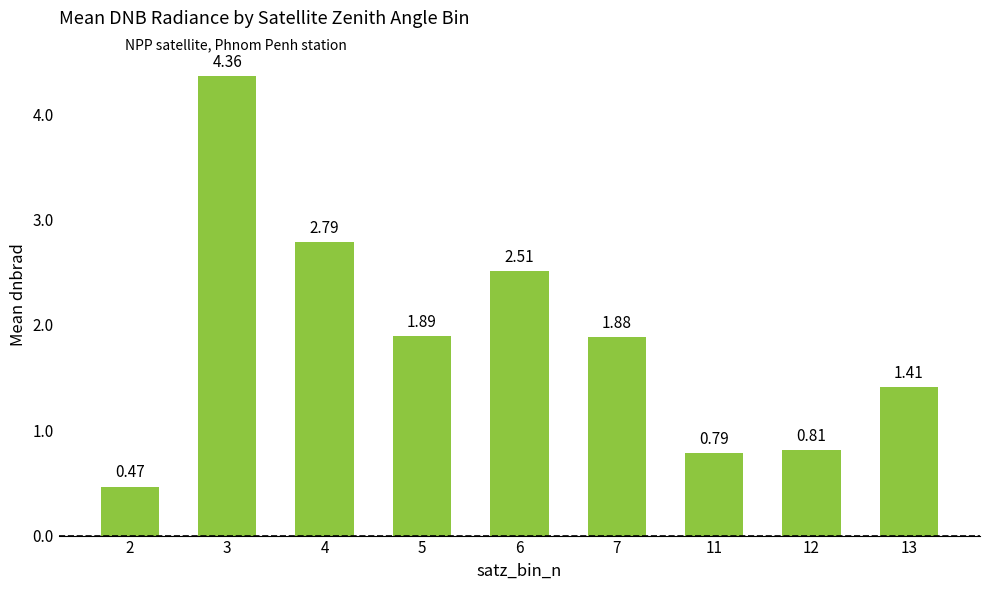

What is the sum of all values?

16.9